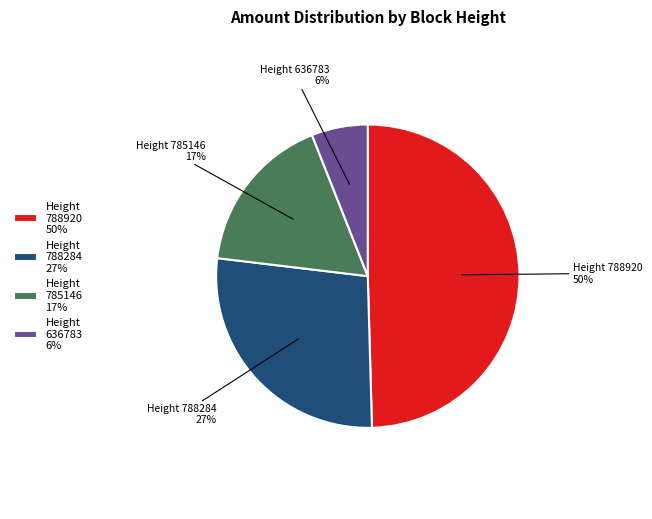

Which has a higher value, Height 636783 6% or Height 788284 27%?

Height 788284 27%